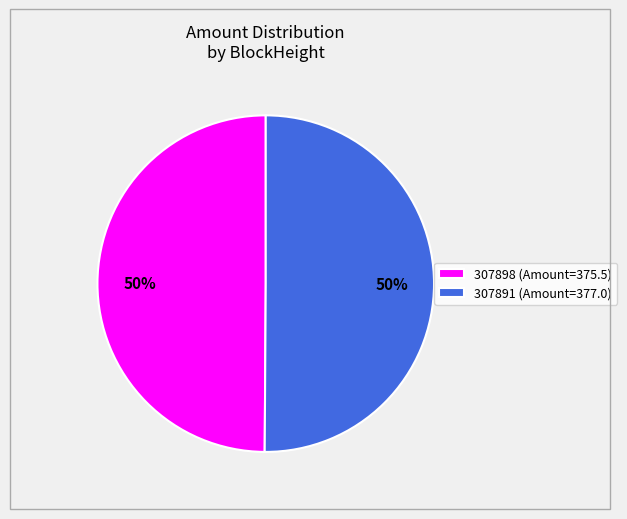

To the nearest percent, what is the average slice percentage?

50%